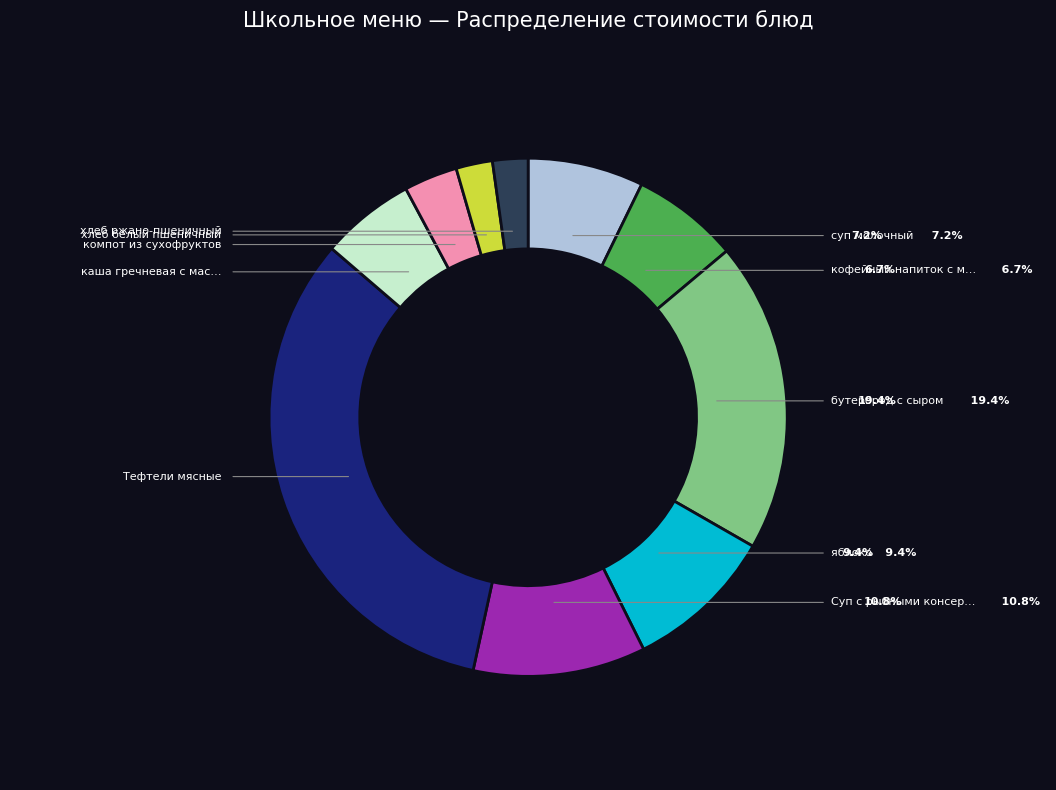

Which category has the biggest portion of the pie?

Тефтели мясные